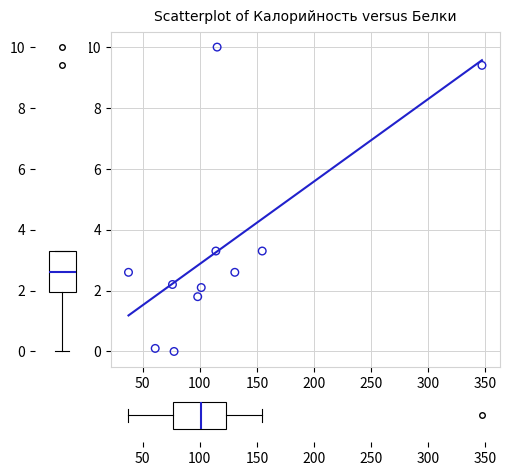

What is the range of Y values (max minus min)?

10.0